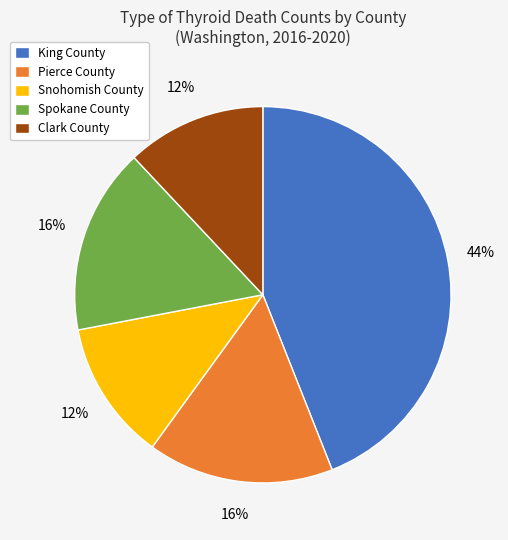

Which category has the biggest portion of the pie?

King County